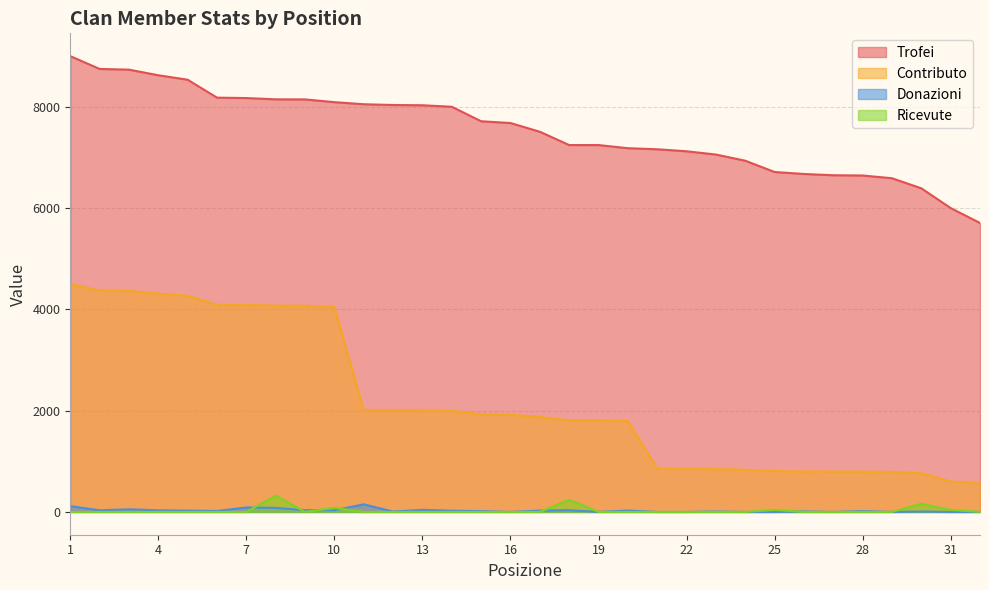

True or false: Trofei and Donazioni cross at least once.

False